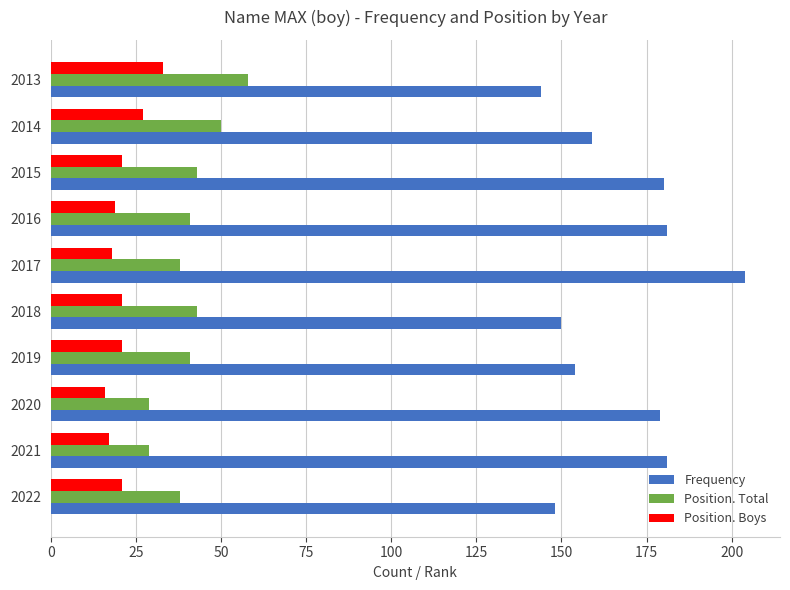

What is the spread (max minus min) of values at 2020?

163